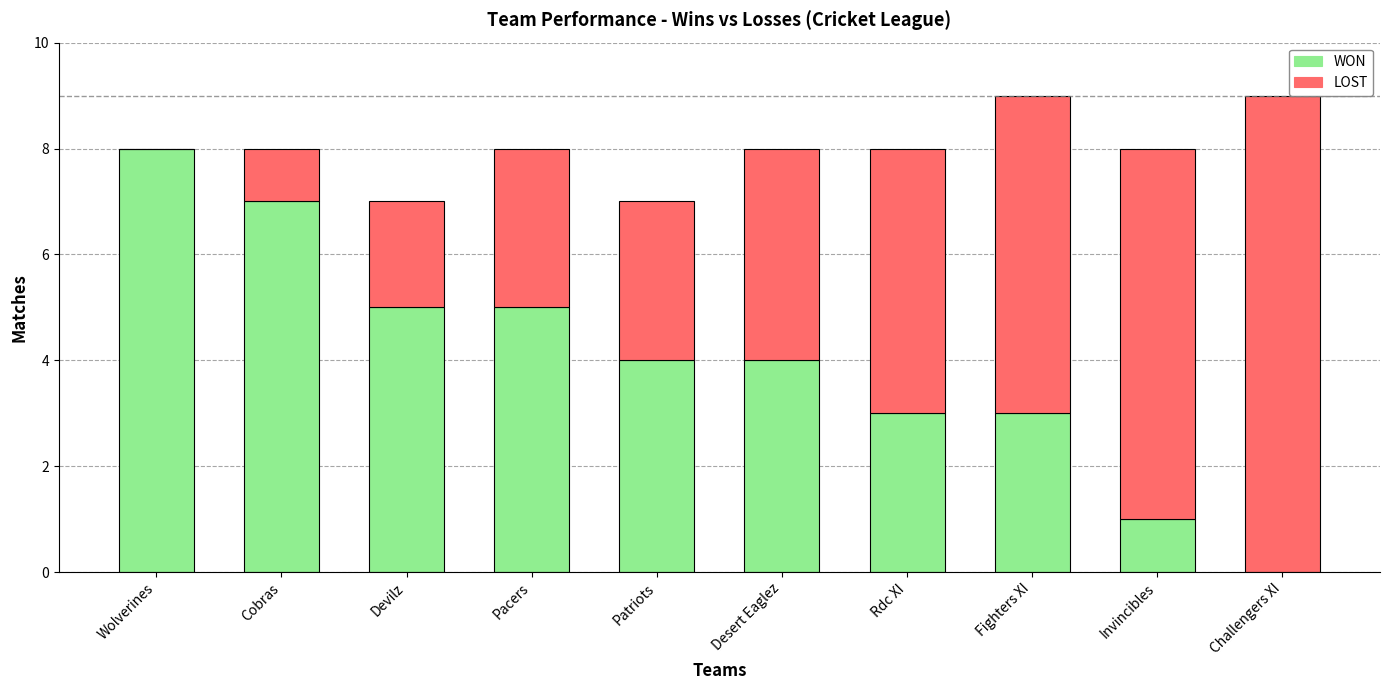

What is the highest value of the WON series?

8